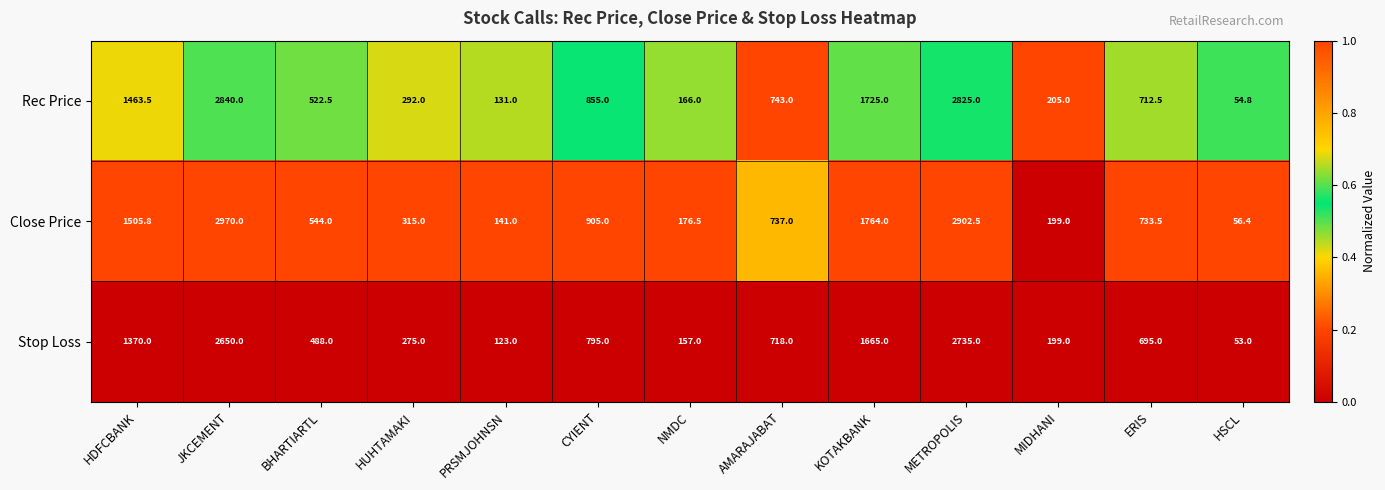

True or false: Stop Loss has a value of 488.0 at BHARTIARTL.

True